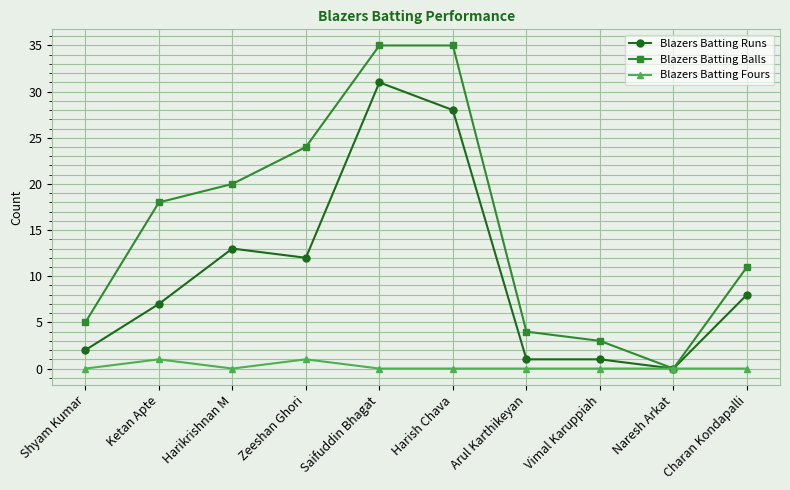

Where does the Blazers Batting Runs series first go above 8?

Harikrishnan M